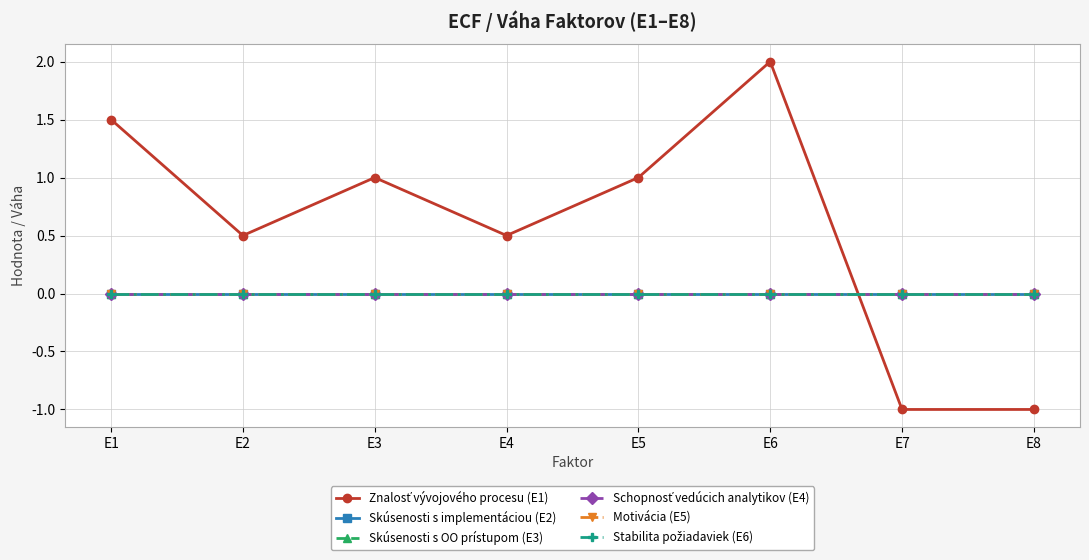

Does the chart have visible grid lines?

Yes